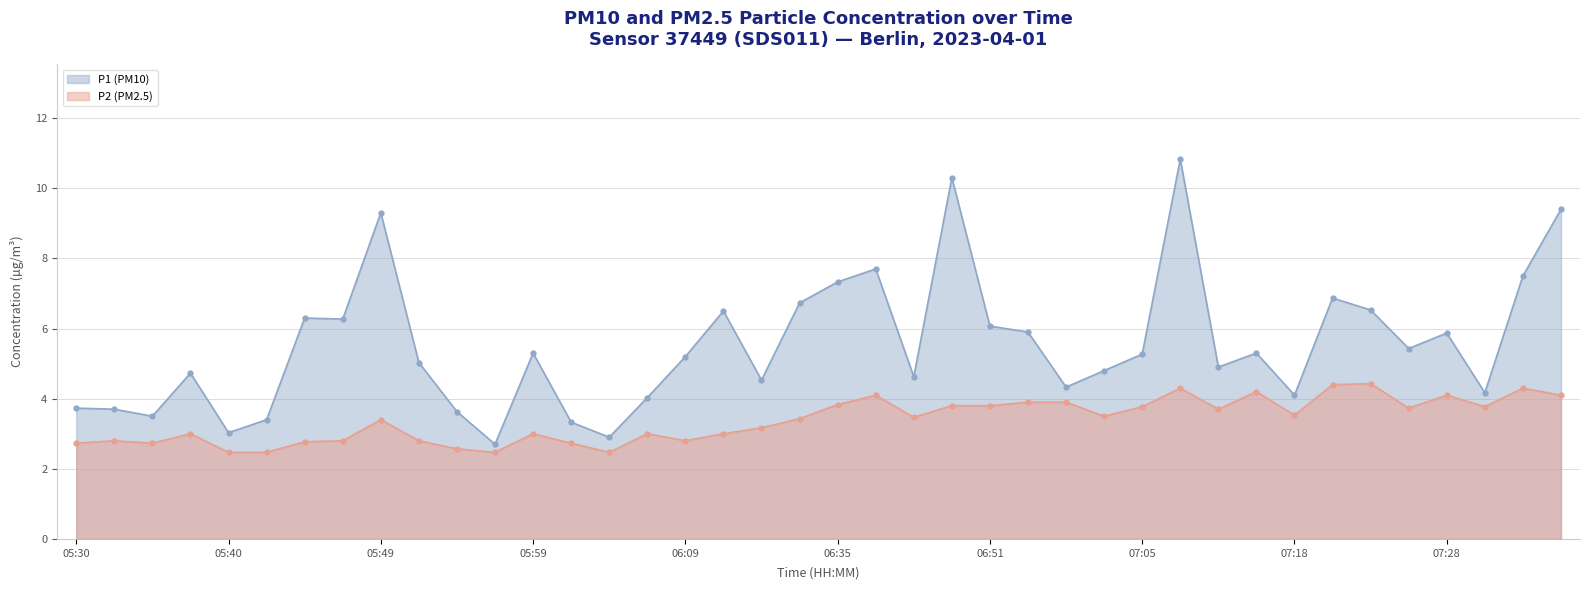

Reading left to right, extract all data points from this chart.

P1 (PM10): 3.7	3.7	3.5	4.7	3.0	3.4	6.3	6.3	9.3	5.0	3.6	2.7	5.3	3.3	2.9	4.0	5.2	6.5	4.5	6.7	7.3	7.7	4.6	10.3	6.1	5.9	4.3	4.8	5.3	10.8	4.9	5.3	4.1	6.9	6.5	5.4	5.9	4.2	7.5	9.4
P2 (PM2.5): 2.7	2.8	2.7	3.0	2.5	2.5	2.8	2.8	3.4	2.8	2.6	2.5	3.0	2.7	2.5	3.0	2.8	3.0	3.2	3.4	3.8	4.1	3.5	3.8	3.8	3.9	3.9	3.5	3.8	4.3	3.7	4.2	3.5	4.4	4.4	3.7	4.1	3.8	4.3	4.1